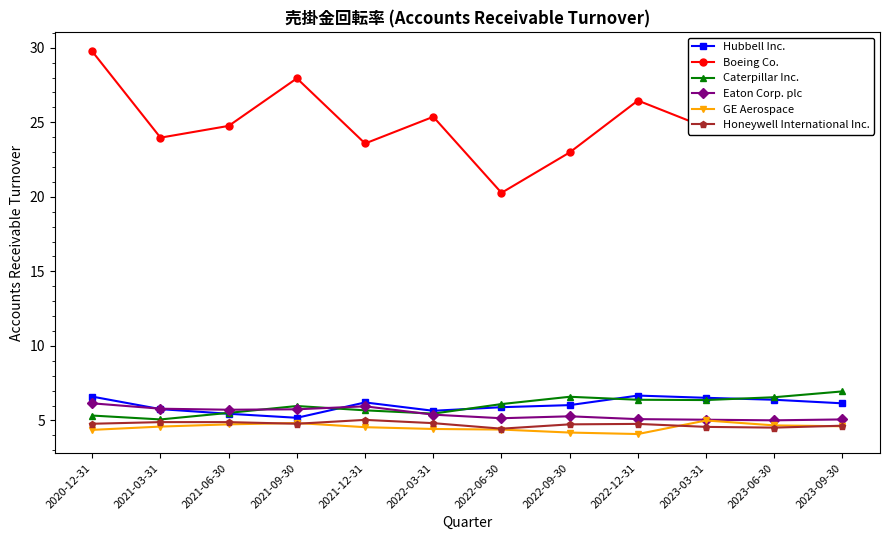

Is it true that GE Aerospace equals 4.6 at 2021-03-31?

True